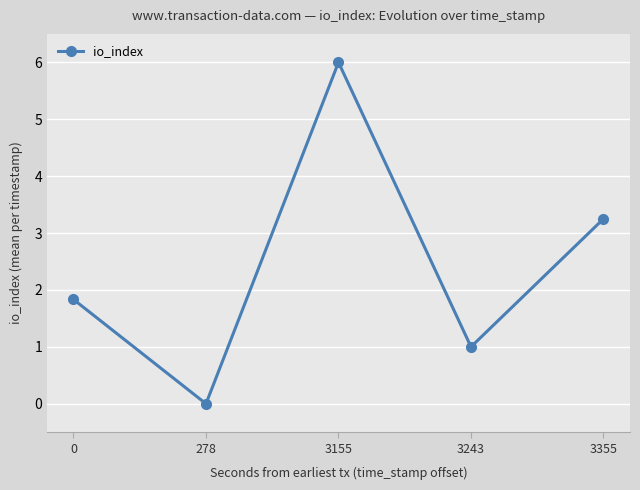

How many points are lower than both their immediate neighbors (excluding endpoints)?

2